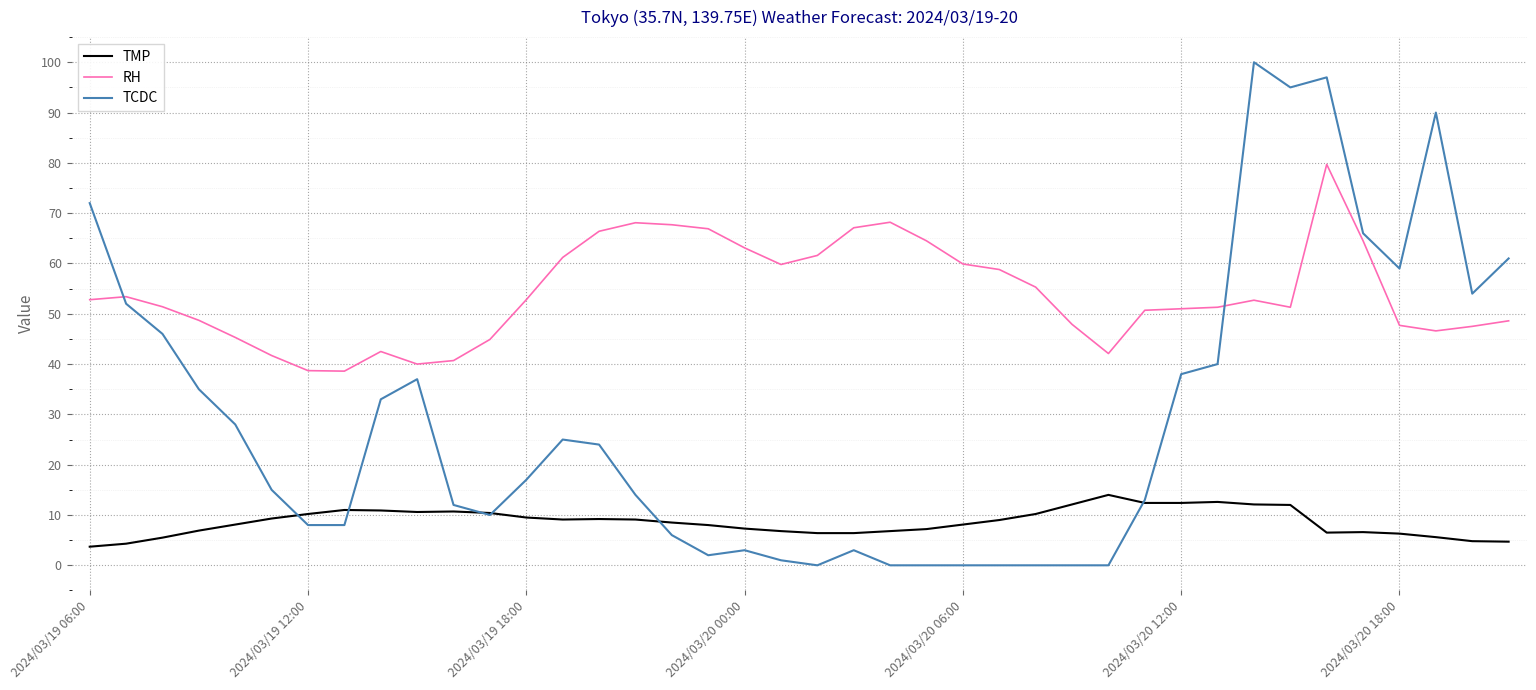

Which series has the largest total across all categories?

RH